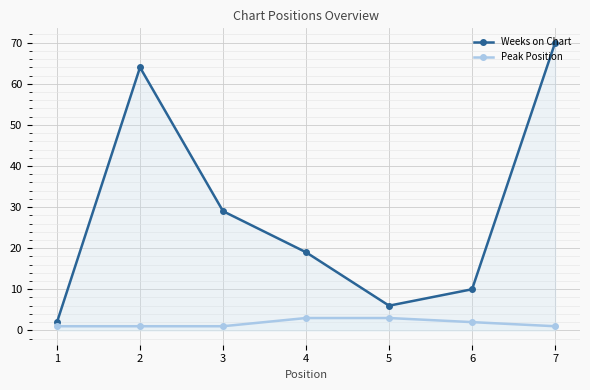

True or false: Weeks on Chart and Peak Position intersect in this chart.

False